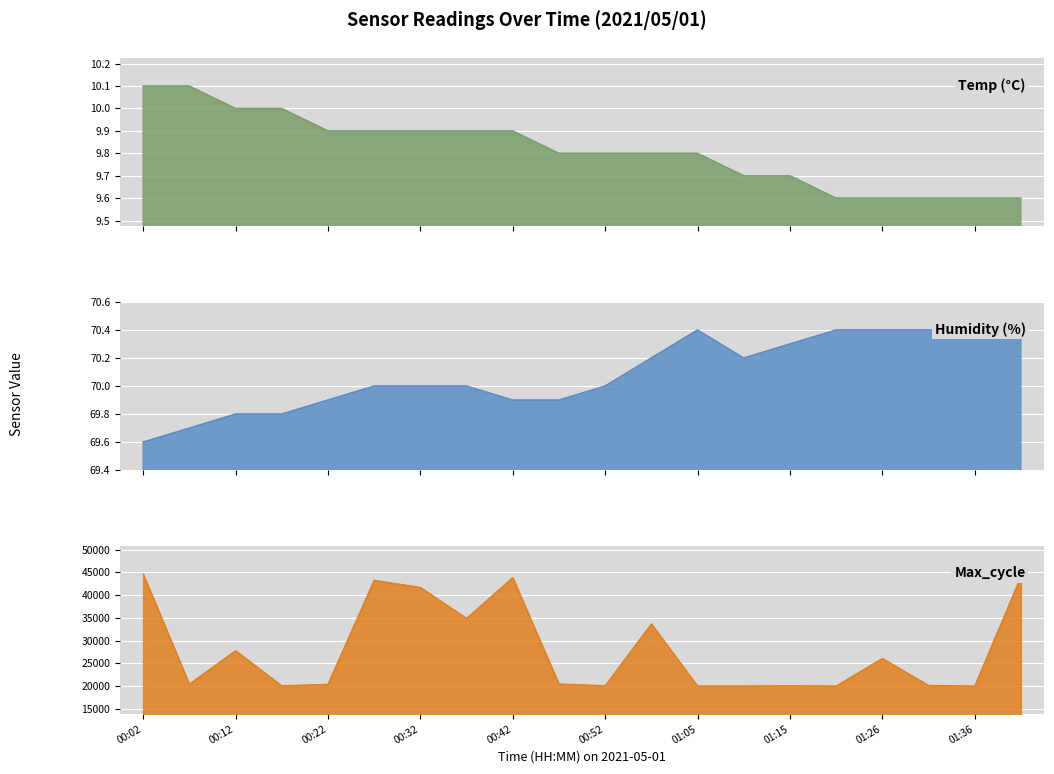

What is the sum of the Humidity values at 01:36 and 01:41?

140.8